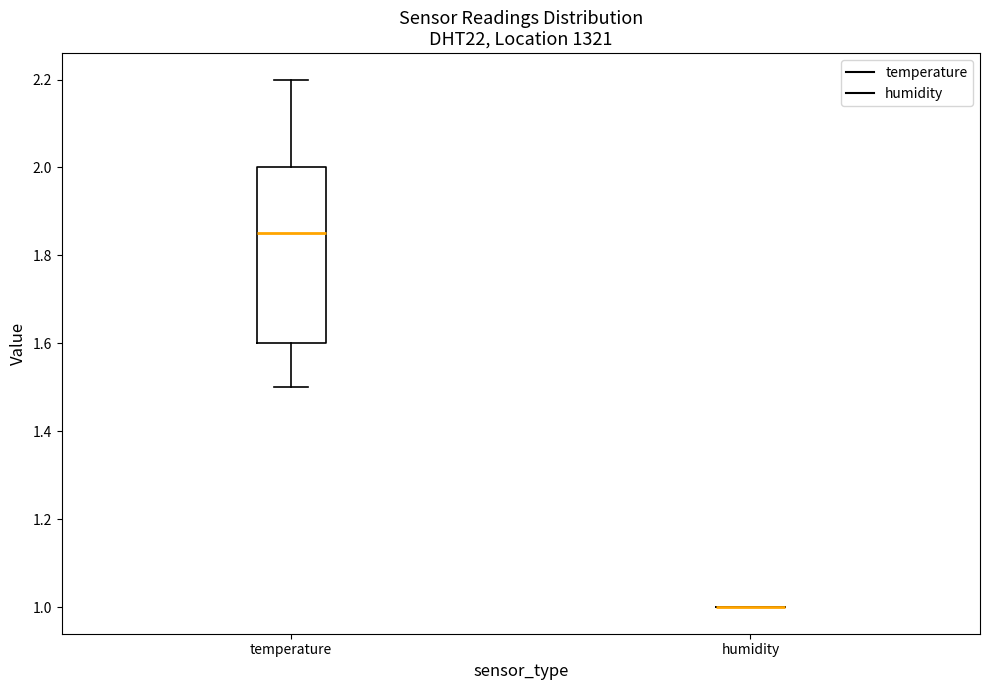

Reading left to right, transcribe this box plot: for each box, give where its median line is, the range the box spans, and where its two whiskers end, as read against the y-axis. The values are not printed on the chart, so give them approximately, as read against the axis.

temperature: median 1.86, box 1.60 to 2.00, whiskers 1.50 to 2.20
humidity: box collapsed to a line at 1.00, whiskers 1.00 to 1.00